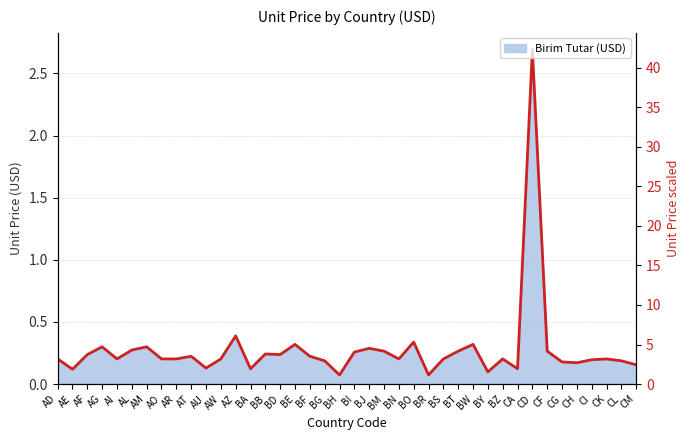

What is the sum of all values?

11.1